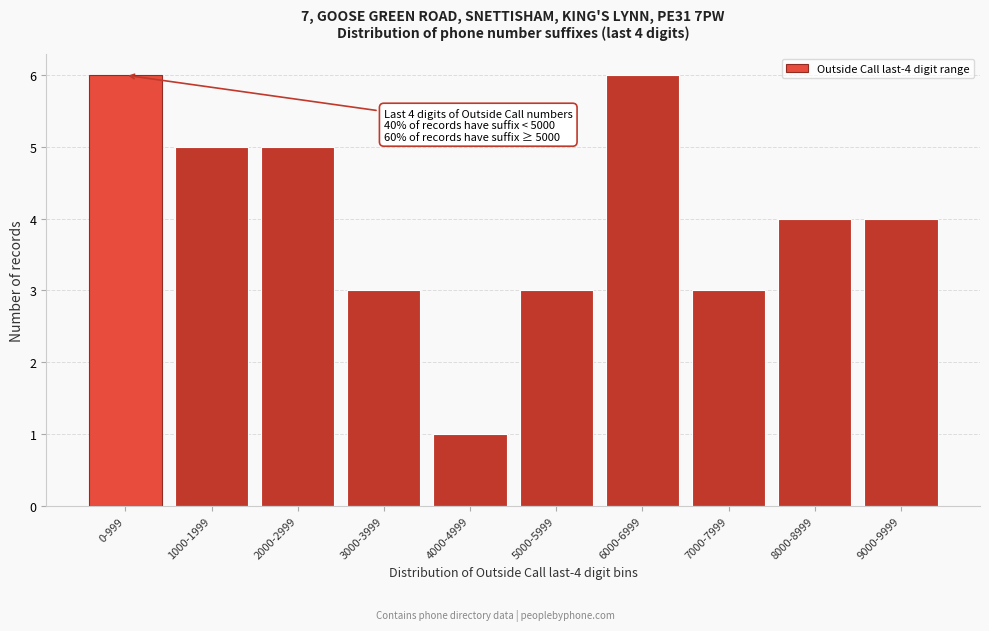

Reading right to left, extract all data points from this chart.

4	4	3	6	3	1	3	5	5	6